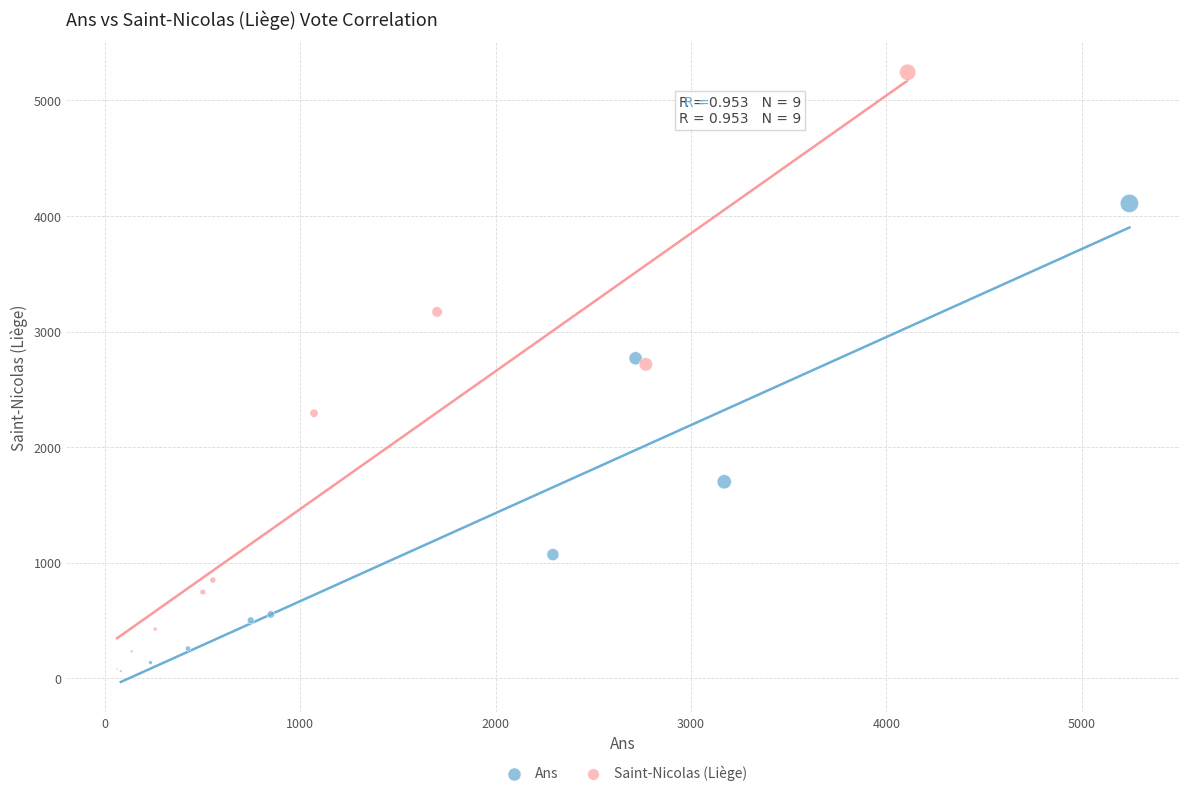

Which series has the widest spread of Y values?

Saint-Nicolas (Liège)